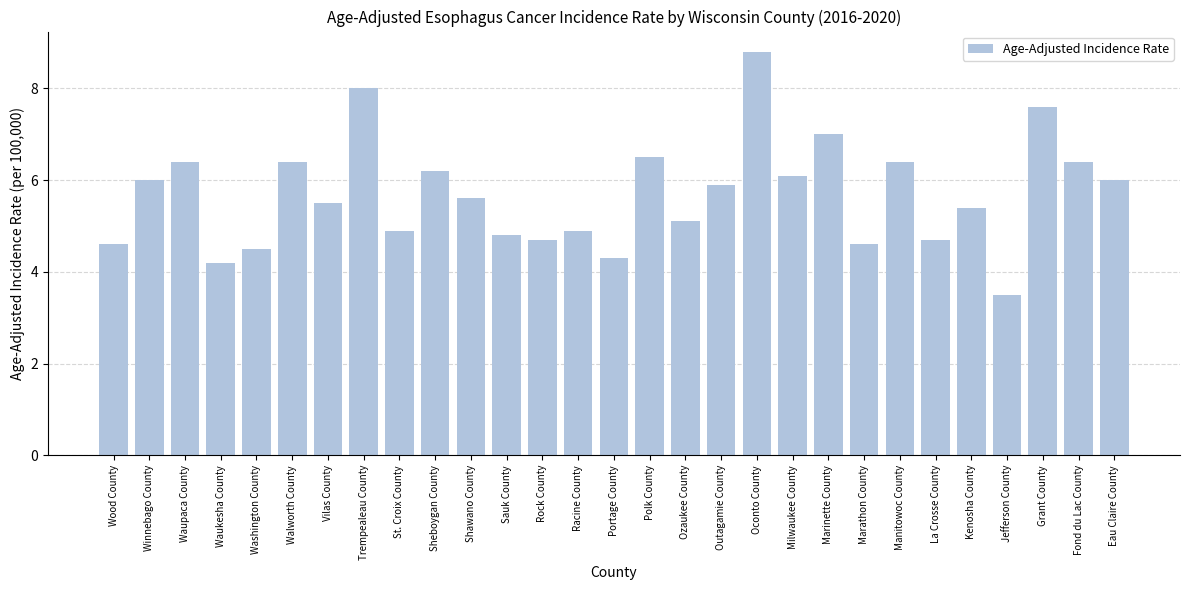

The chart shows a value of 4.9 at Racine County. True or false?

True